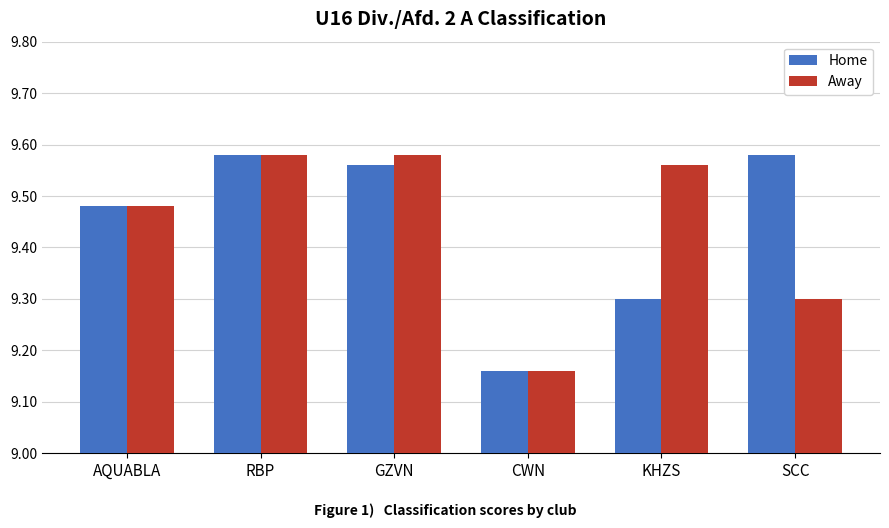

Where is Away nearest to the value 9?

CWN